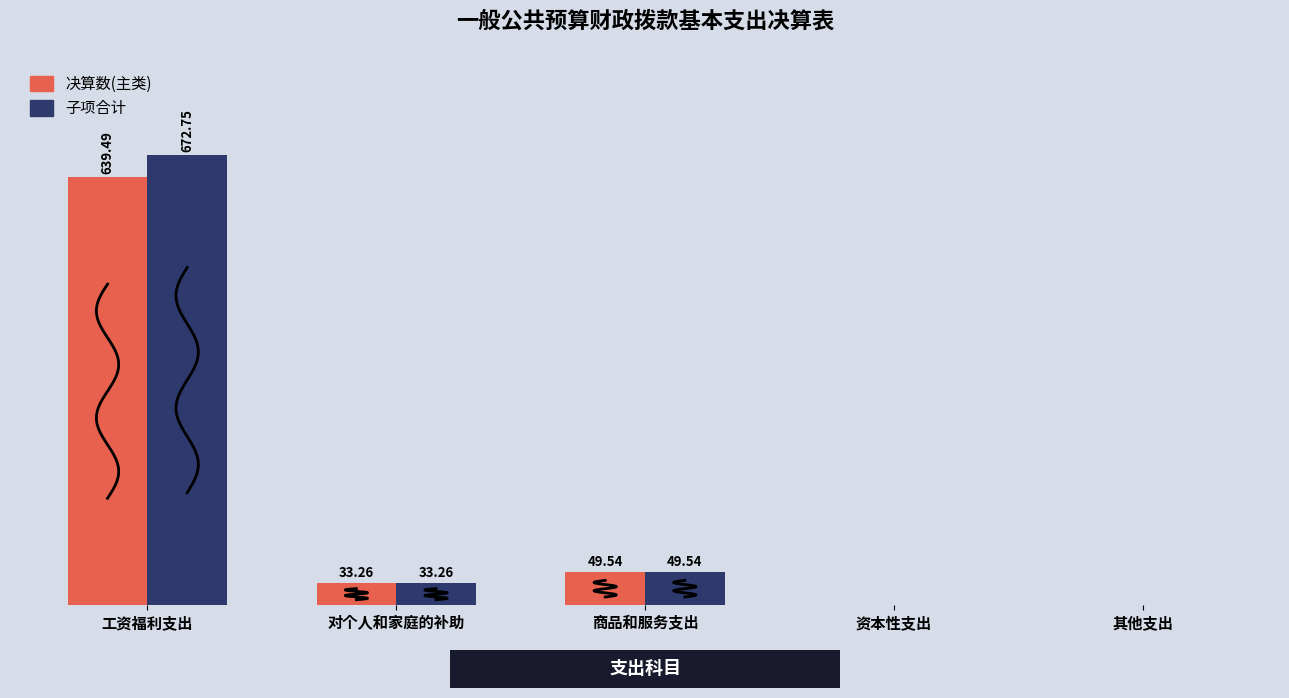

The 子项合计 series shows 0.0 at 资本性支出. True or false?

True